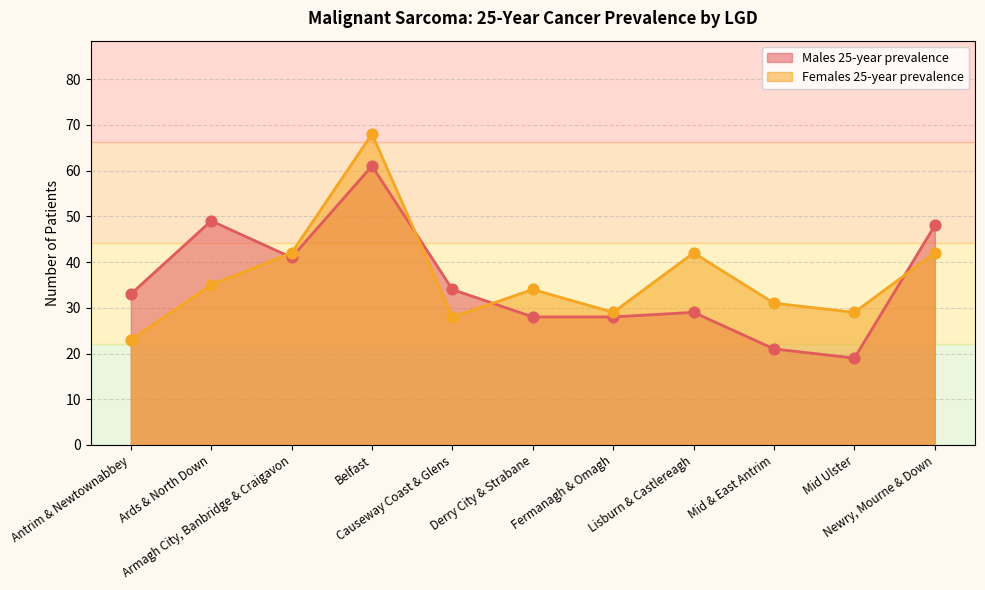

Which series has the largest total across all categories?

Females 25-year prevalence